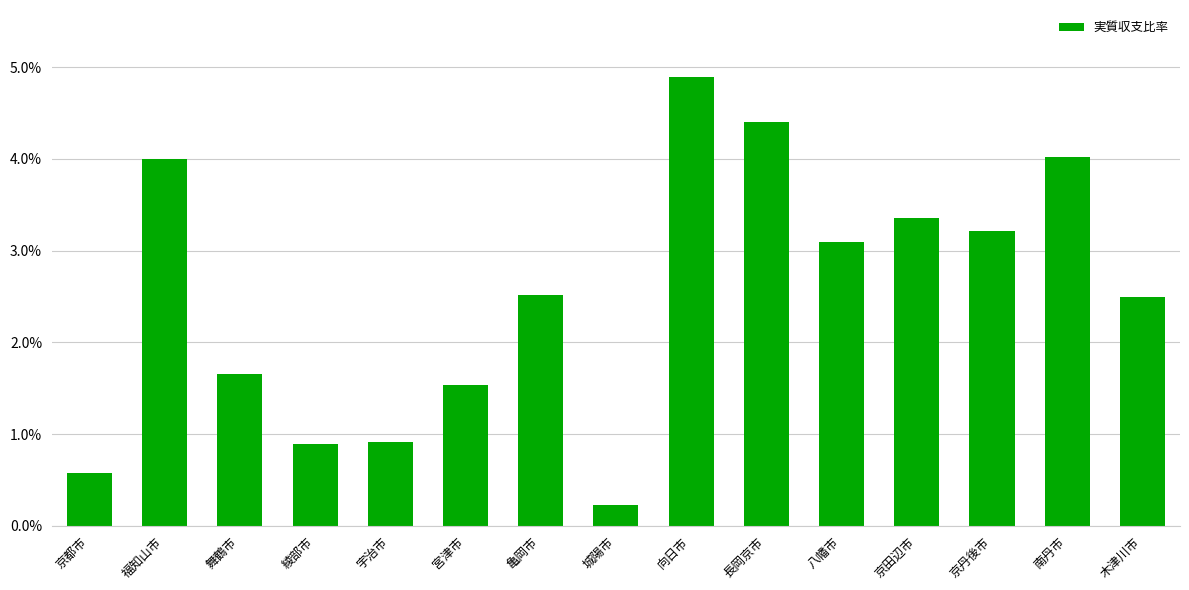

Which category has the lowest value across all series?

城陽市